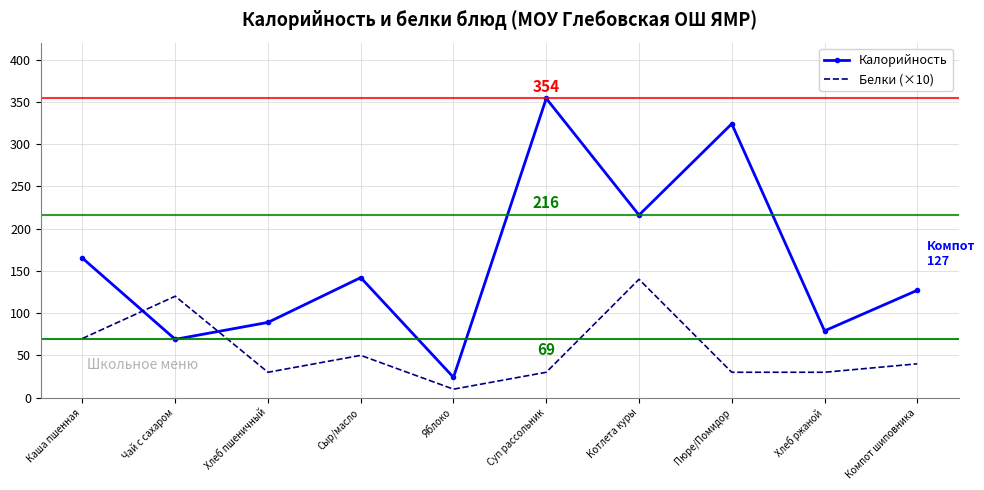

Between Каша пшенная and Суп рассольник, which series saw the biggest shift?

Калорийность